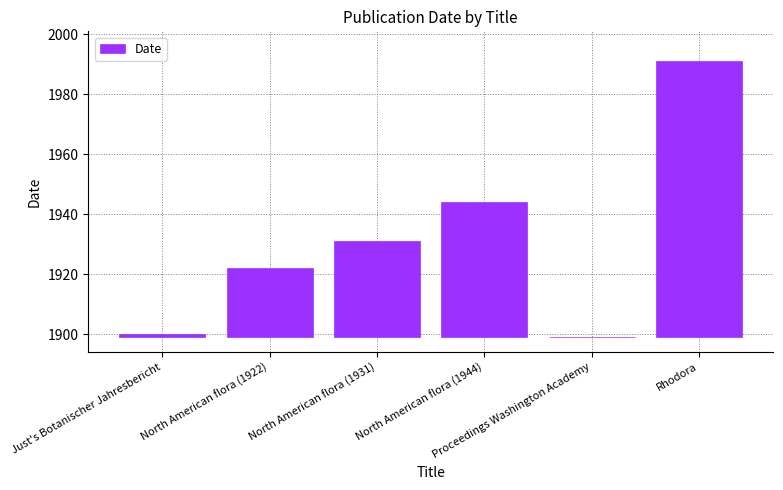

What position from the right is Just's Botanischer Jahresbericht?

6